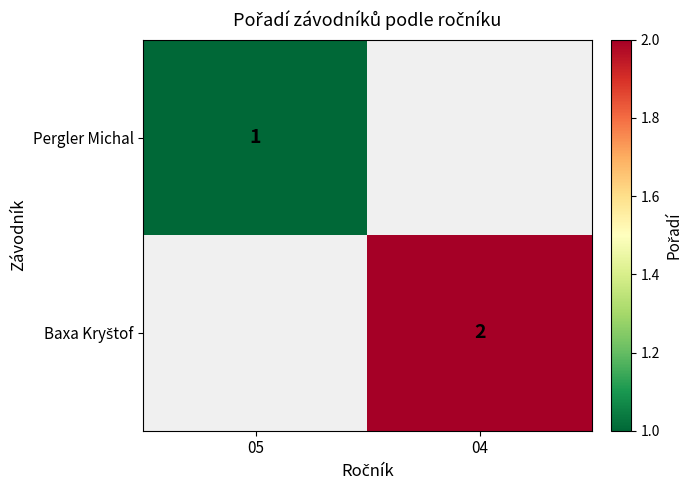

The value of Pergler Michal at 05 is 0. True or false?

False